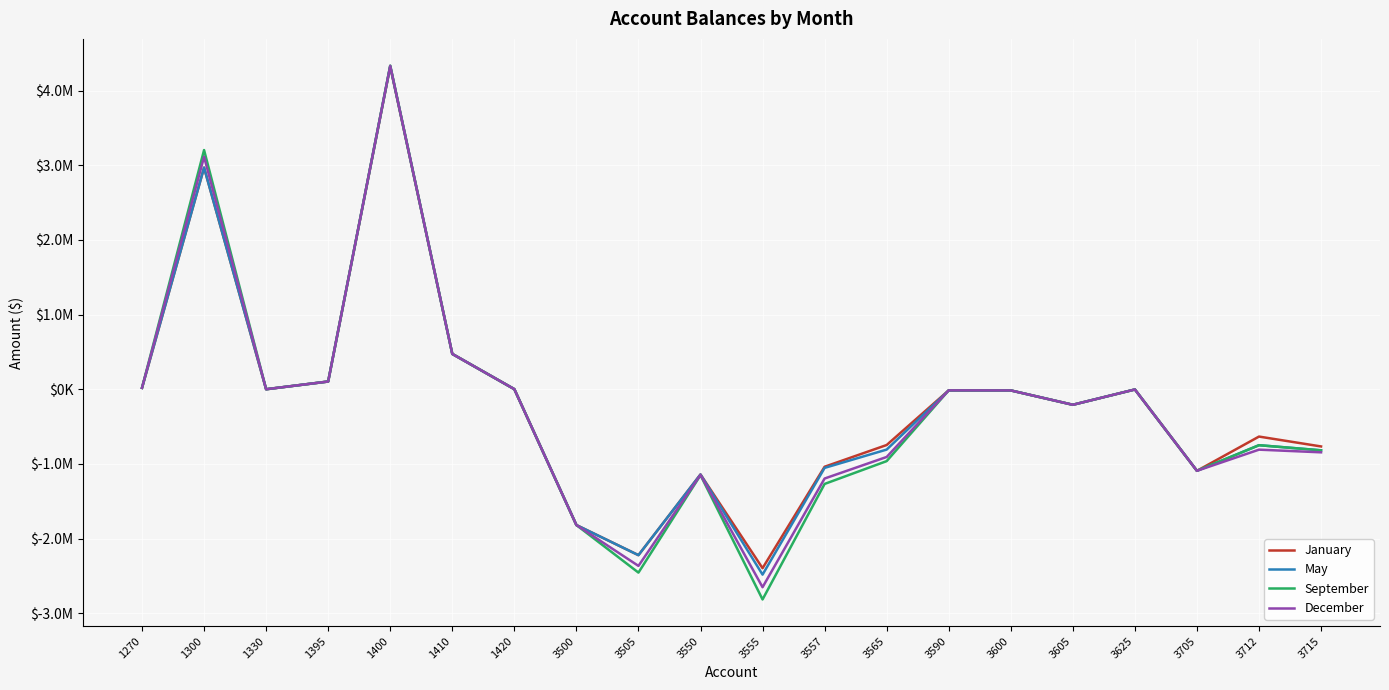

What is the value of the January point at the 8th from the left?

-1818276.1